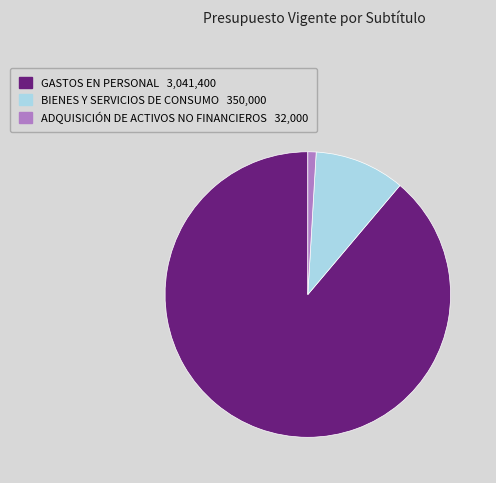

Is there any slice that represents more than half of the pie?

Yes